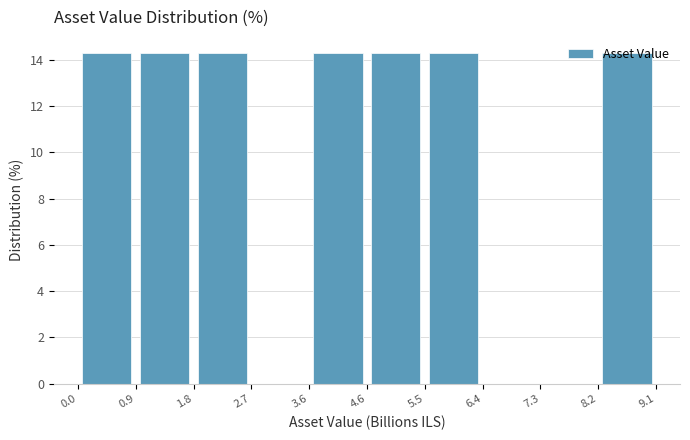

Reading left to right, transcribe this chart: for each bar, give the range it covers on the x-axis and its height. The values are not printed on the chart, so give them approximately, as read against the axis.

0.0 to 0.9: 14.2
0.9 to 1.8: 14.2
1.8 to 2.7: 14.2
2.7 to 3.6: 0
3.6 to 4.6: 14.2
4.6 to 5.5: 14.2
5.5 to 6.4: 14.2
6.4 to 7.3: 0
7.3 to 8.2: 0
8.2 to 9.1: 14.2